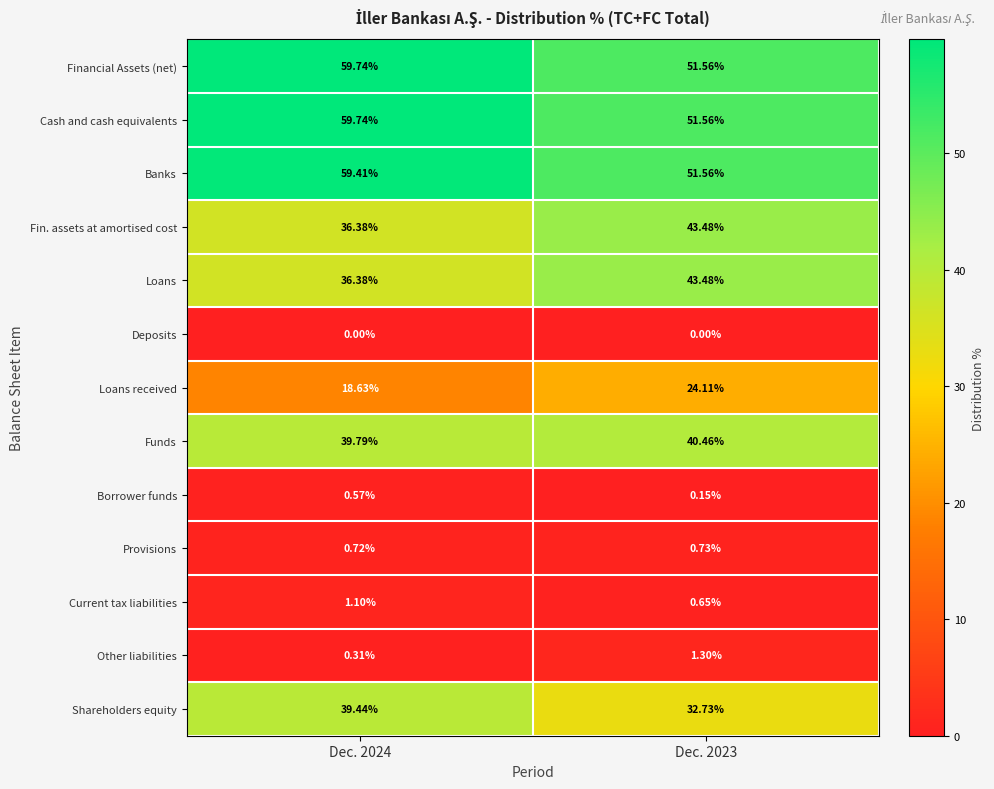

How many values in the Financial Assets (net) series exceed 59?

1